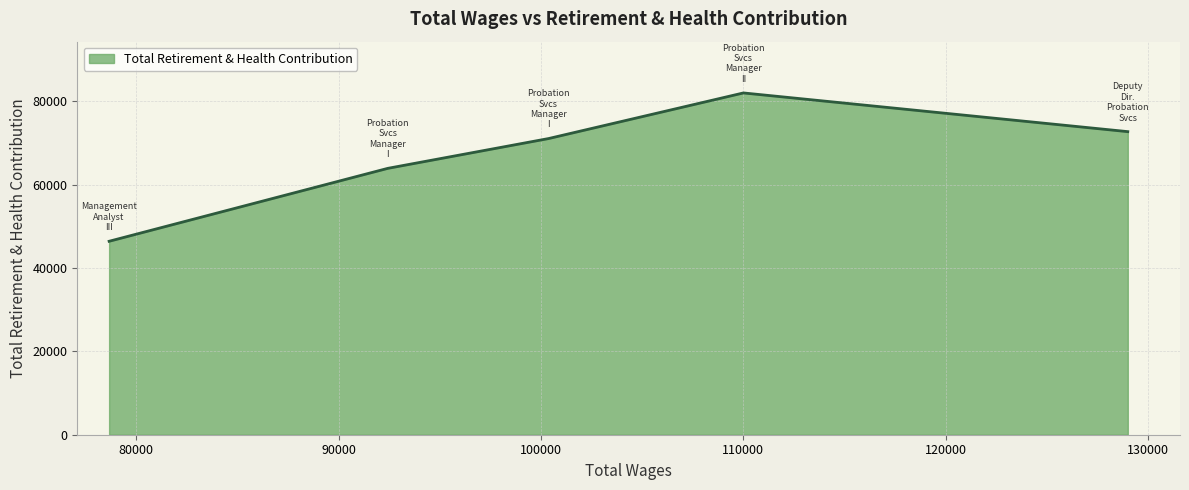

Does the chart have visible grid lines?

Yes